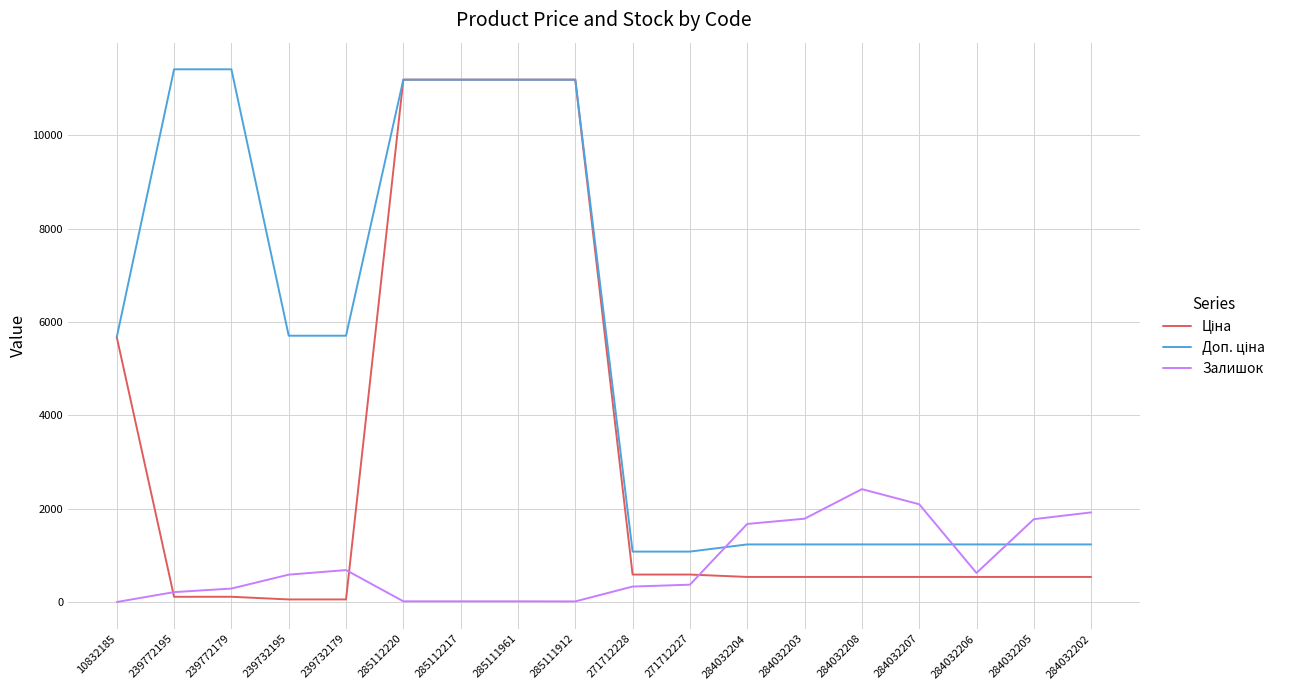

The Залишок series shows 991.3 at 239732195. True or false?

False